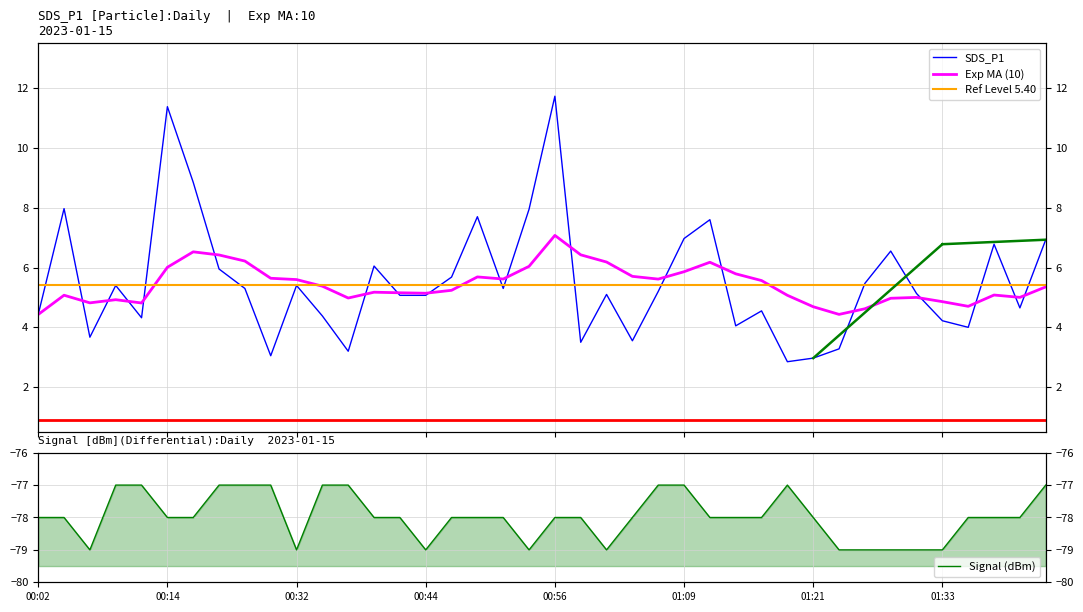

Is this an area chart (filled region under the line)?

No